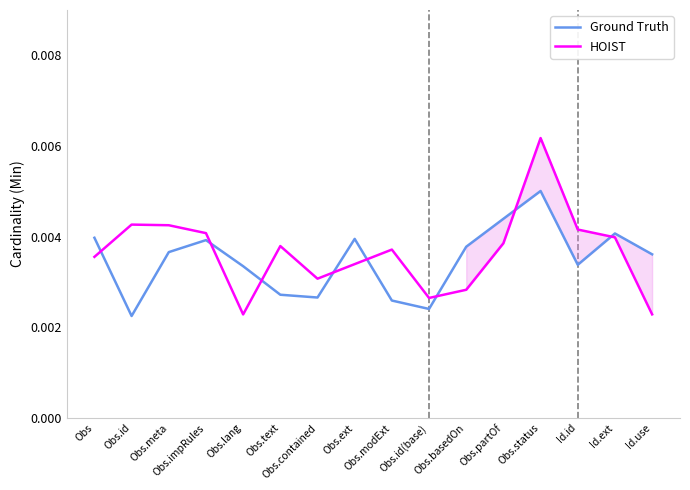

How many interior local peaks does the HOIST series have?

4